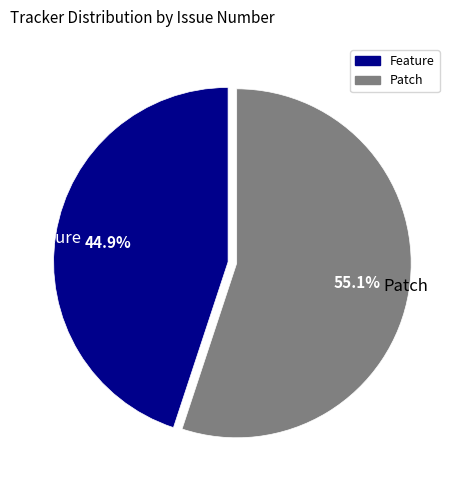

Does Feature account for over 50% of the chart?

No